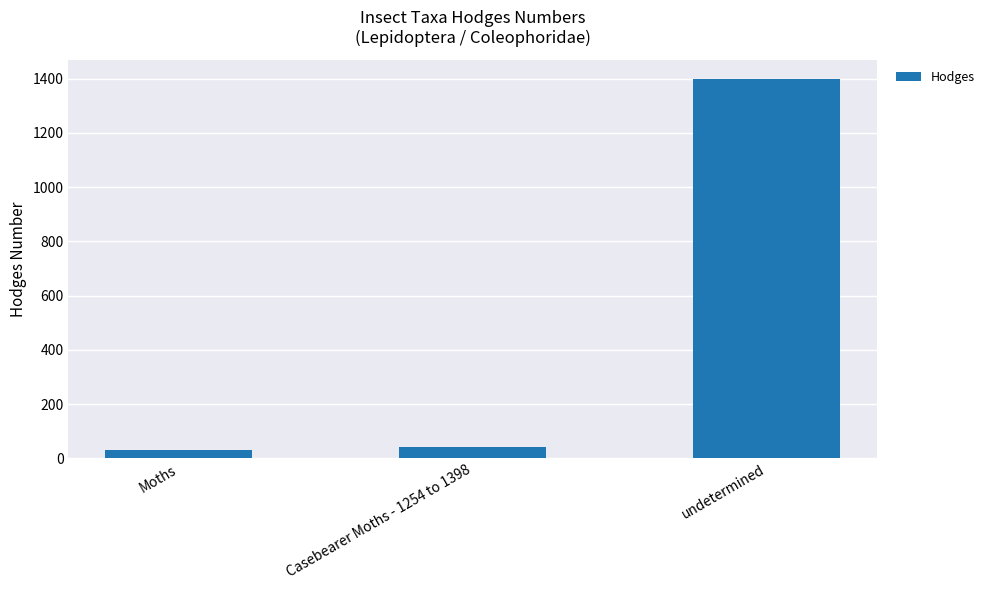

Reading left to right, list all the values displayed in this chart.

29.0	42.1	1400.0